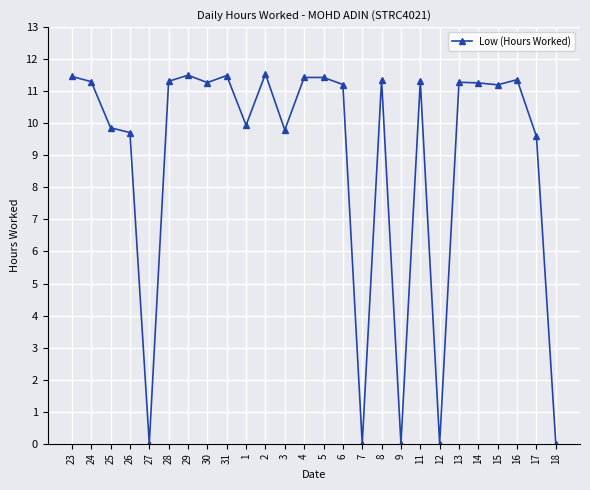

True or false: the data shows 11.5 at 31.

True